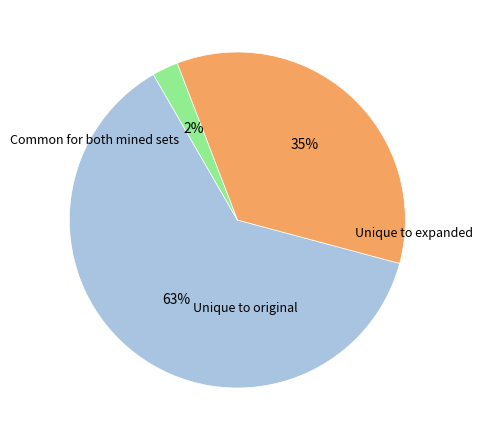

Does any single category account for the majority?

Yes